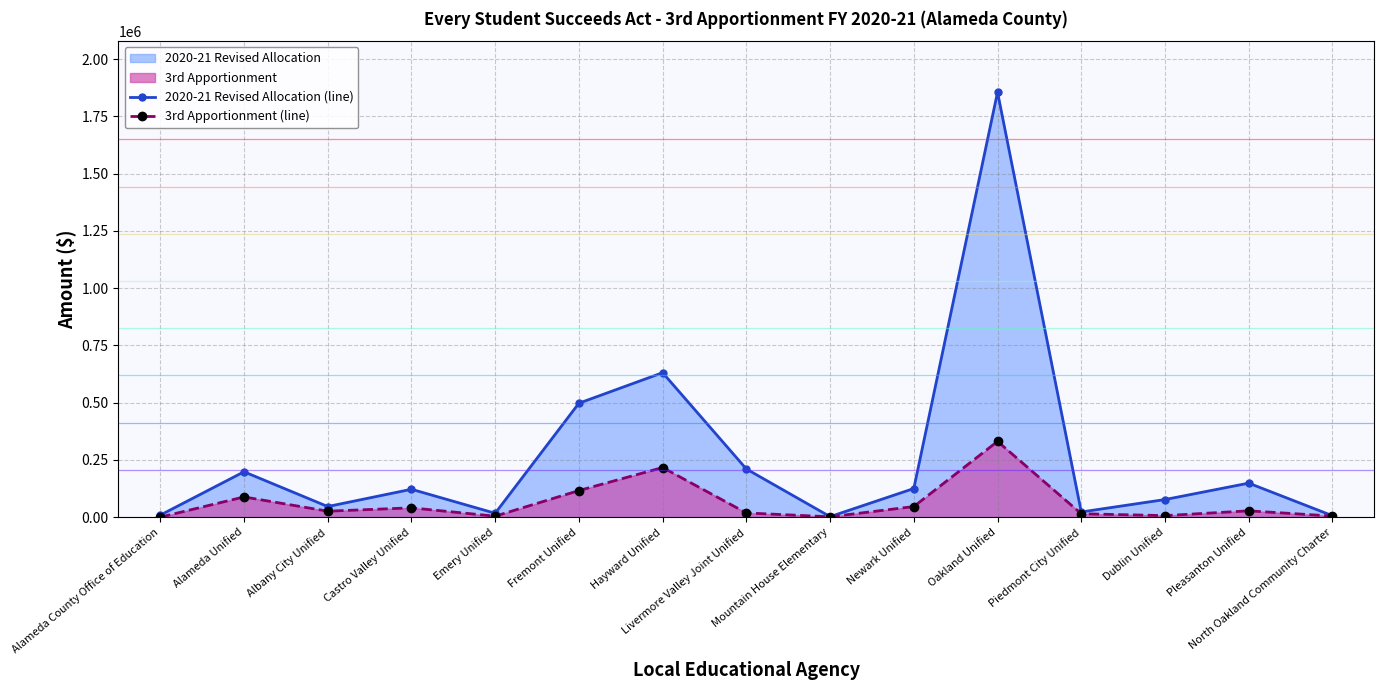

The value of 3rd Apportionment (line) at Newark Unified is 46396. True or false?

True